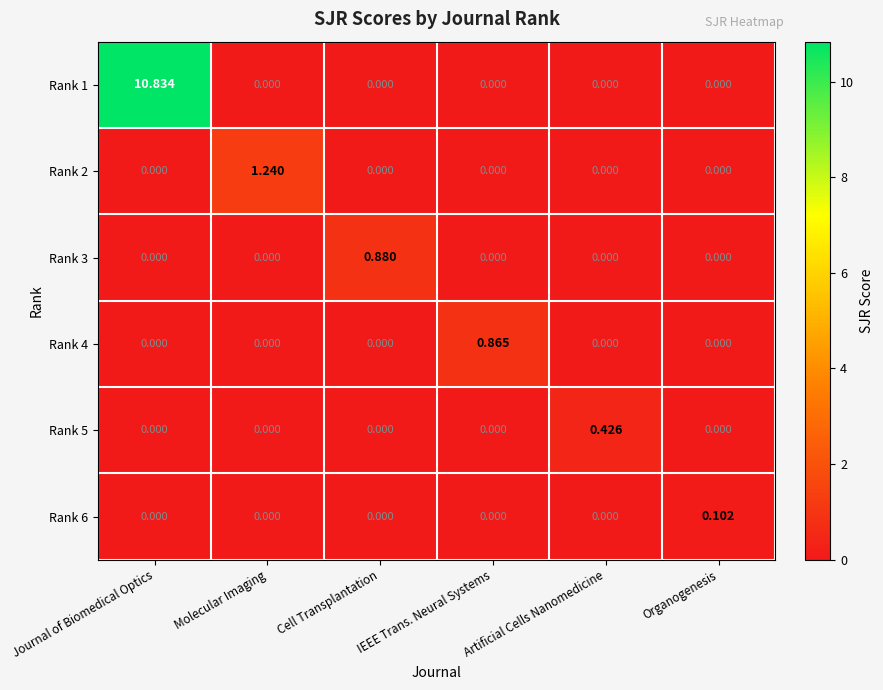

At which label does Rank 2 reach its peak?

Molecular Imaging